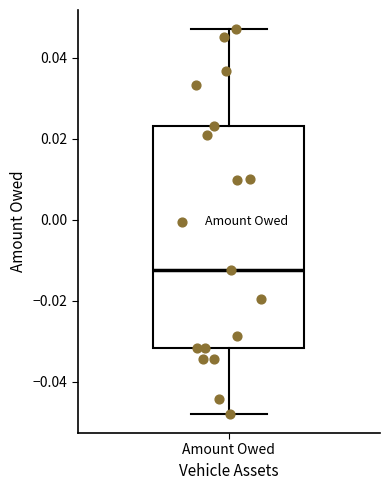

Transcribe this box plot: give where the median line is, the range the box spans, and where the two whiskers end, as read against the y-axis. The values are not printed on the chart, so give them approximately, as read against the axis.

median -0.012, box -0.032 to 0.024, whiskers -0.048 to 0.046